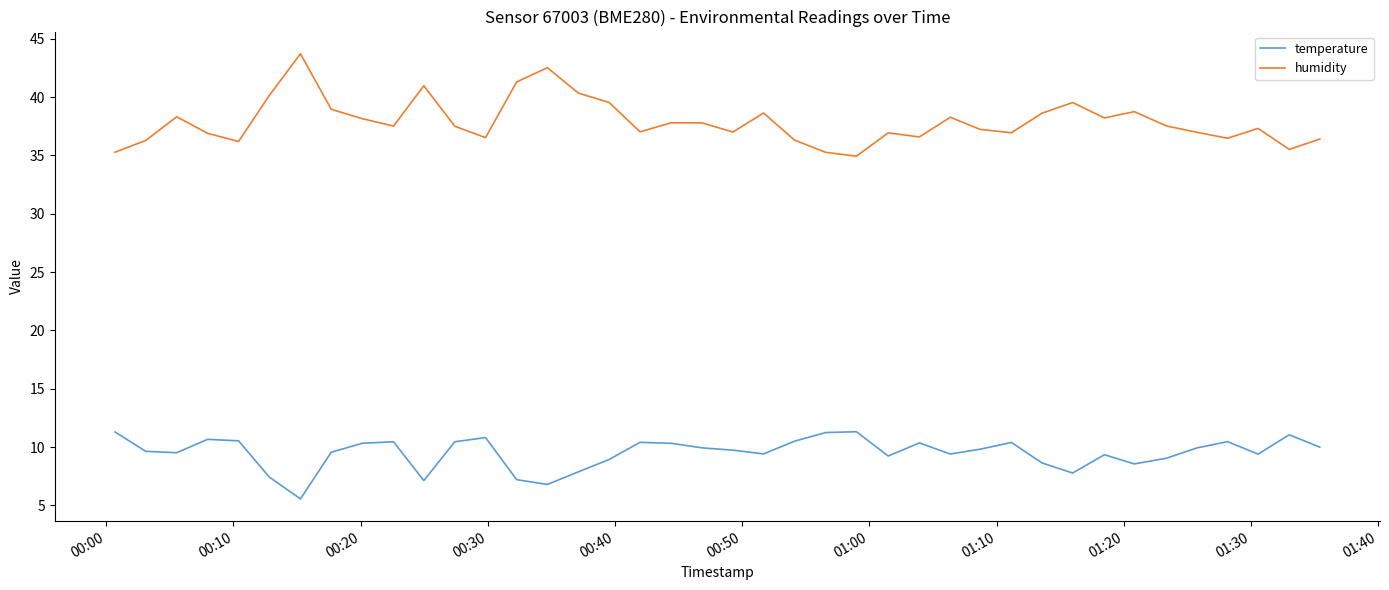

True or false: temperature and humidity cross at least once.

False